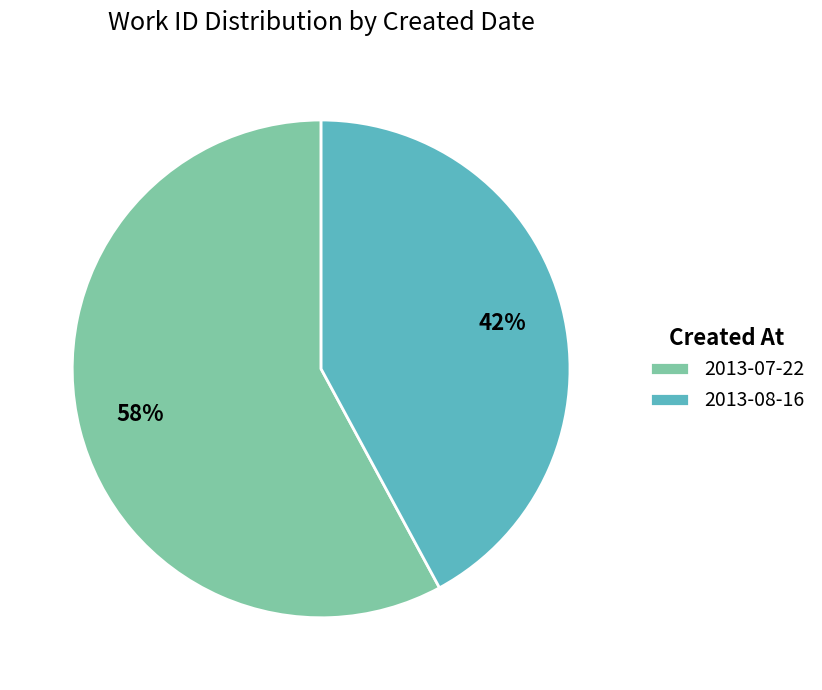

Rank the categories by value from lowest to highest.

2013-08-16, 2013-07-22